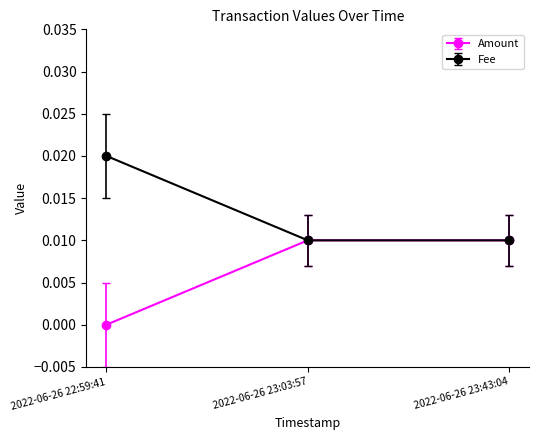

At how many categories does at least one series exceed 0?

3